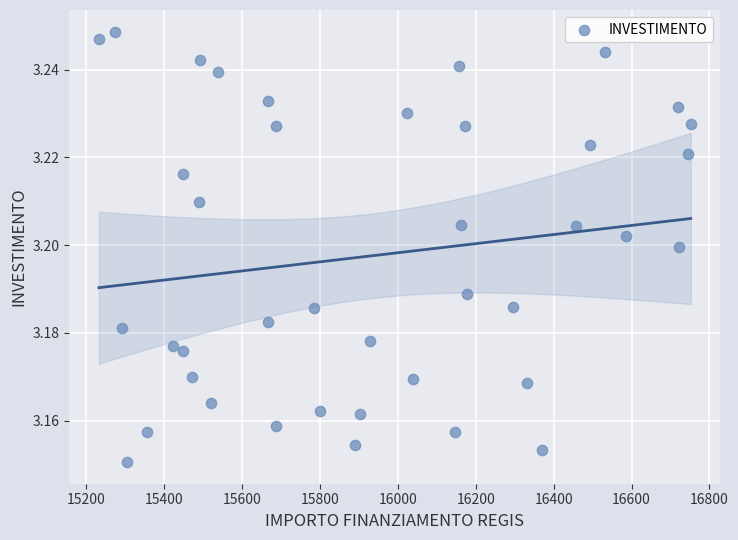

What is the range of X values (max minus min)?

1518.9